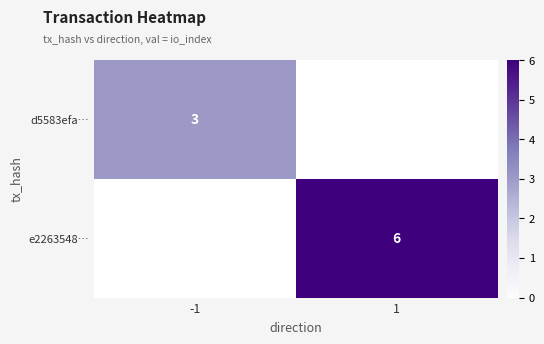

Count the number of categories in the chart.

2